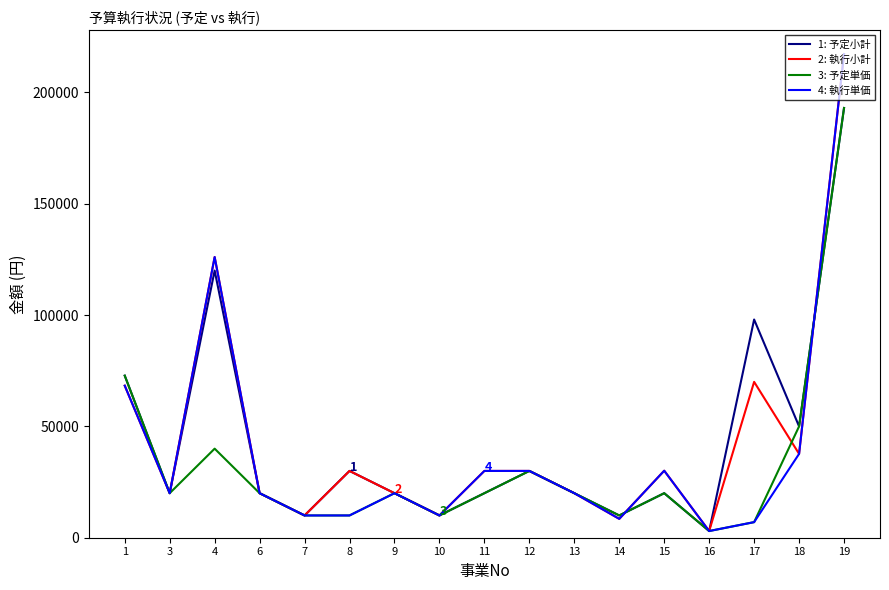

What is the sum of all 1: 予定小計 values?

746790